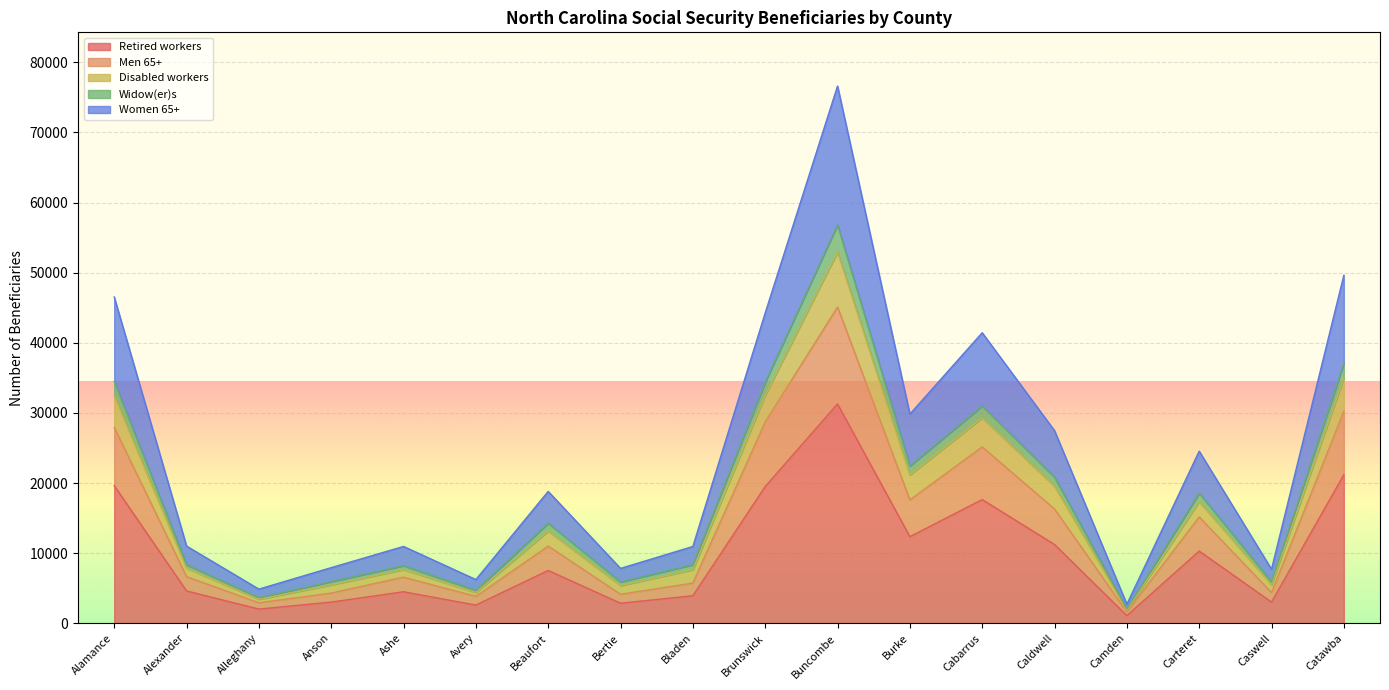

What is the value of the Retired workers point at the 17th from the left?

3020